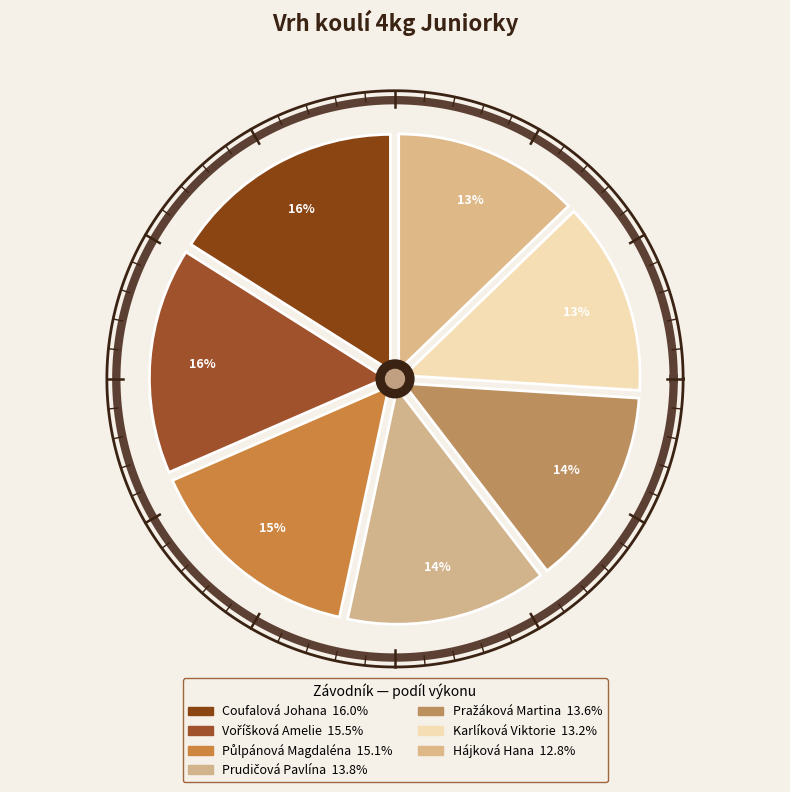

Count the number of slices in the pie.

7